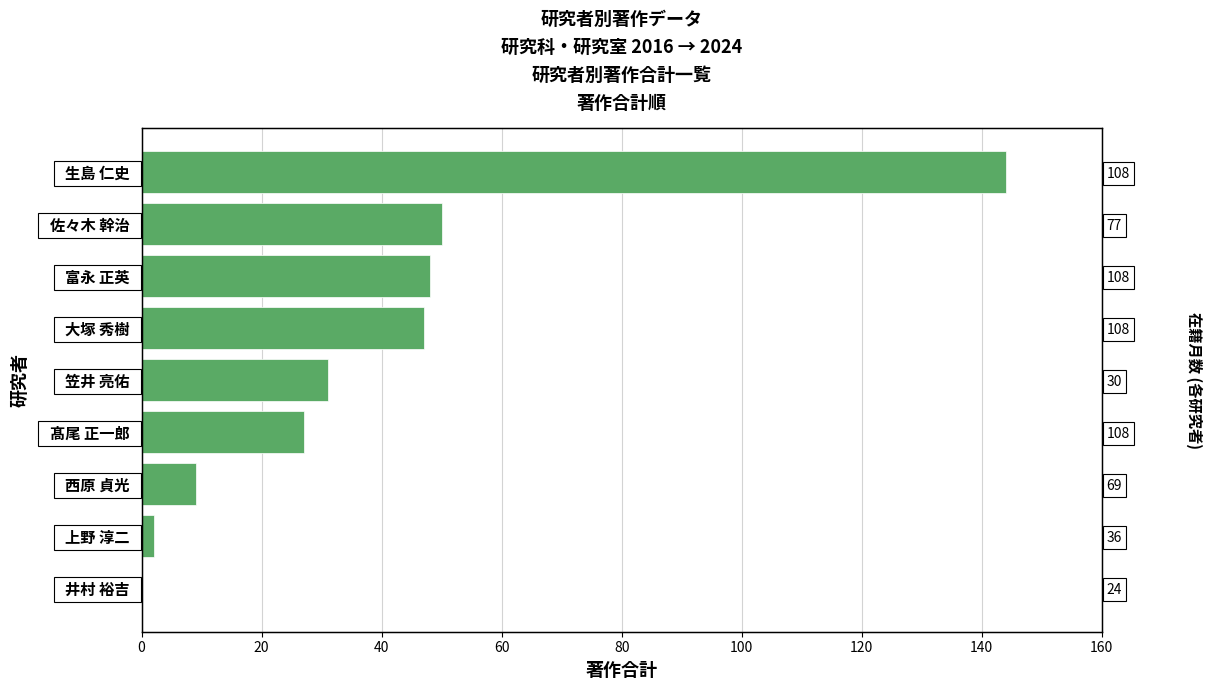

What is the difference between the maximum and minimum values?

144